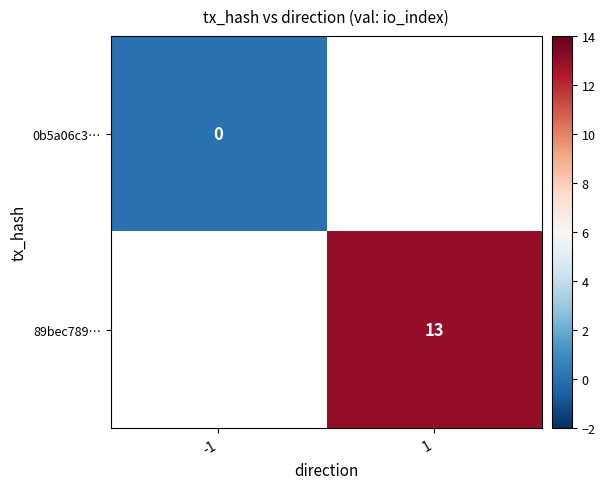

The 89bec789… series shows 23 at 1. True or false?

False